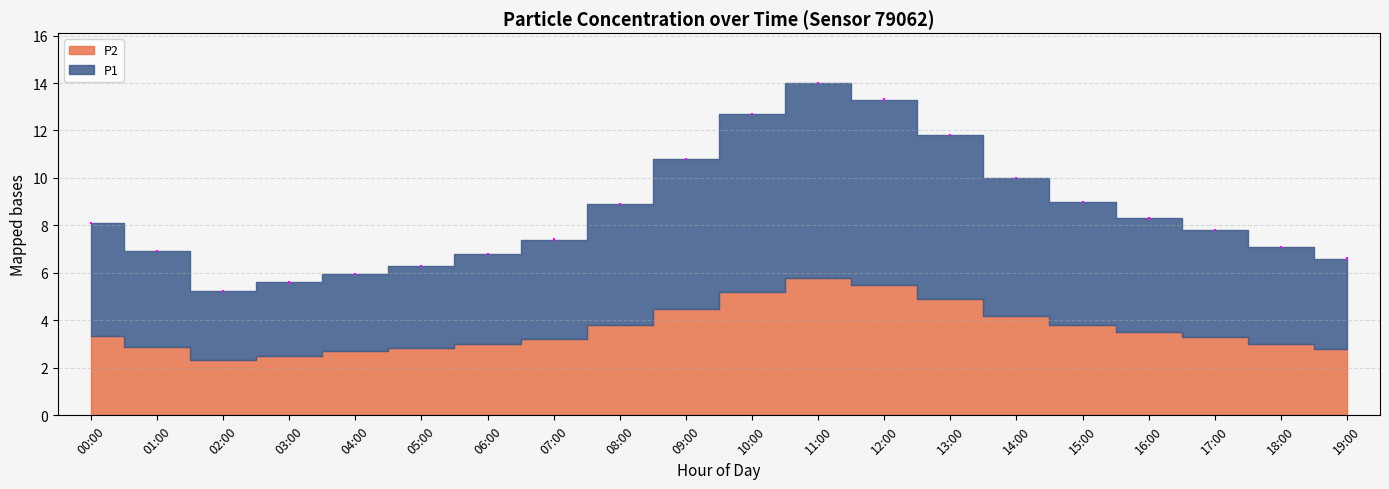

What is the sum of all P1 values?

100.1